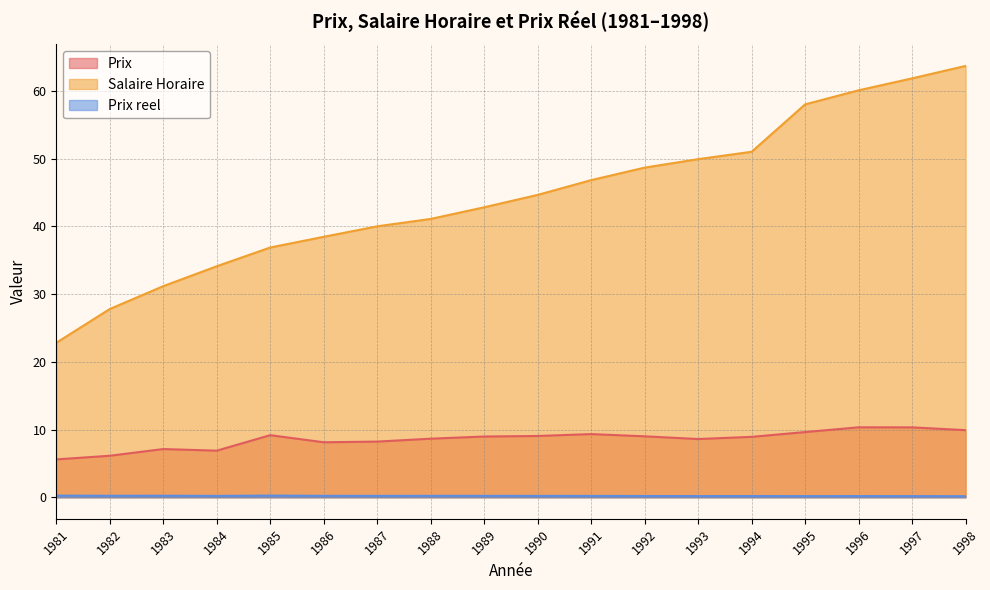

The value of Salaire Horaire at 1983 is 16.7. True or false?

False